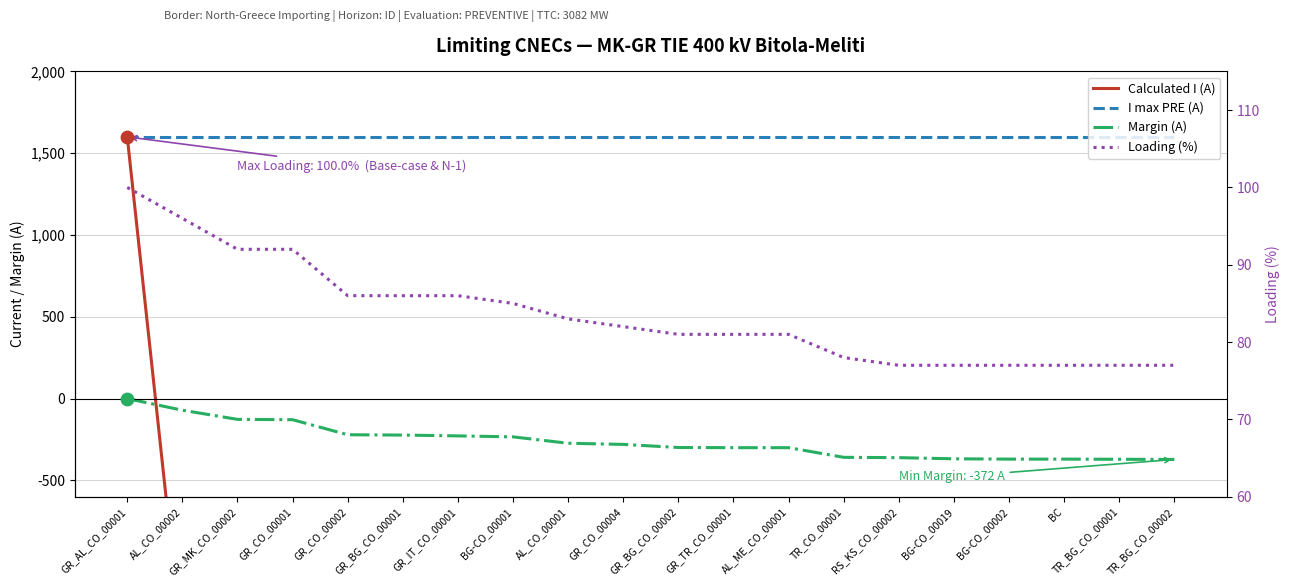

At which category is the sum across all series the highest?

GR_AL_CO_00001